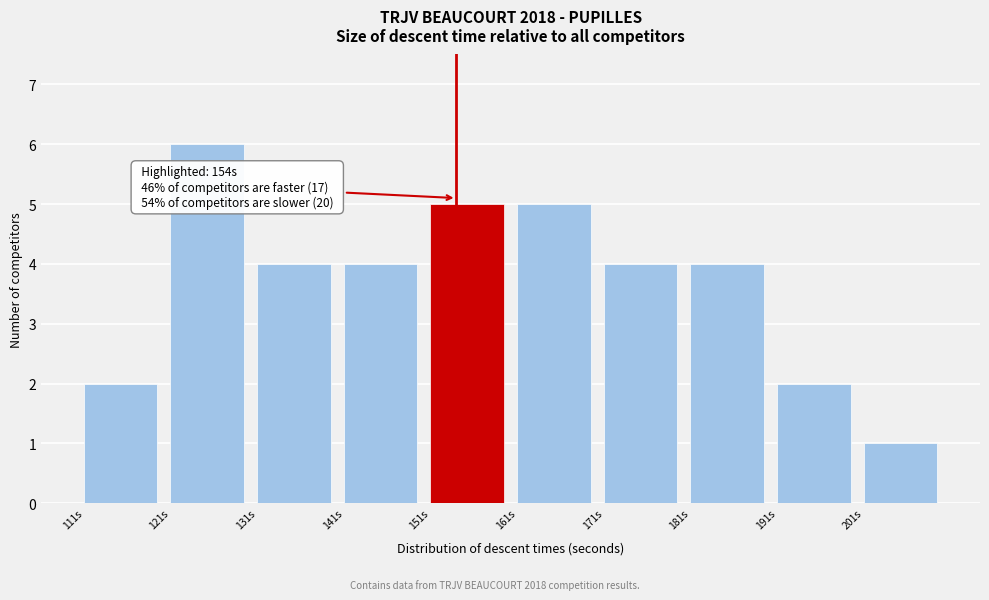

Which range on the x-axis has the tallest bar?

121 to 131